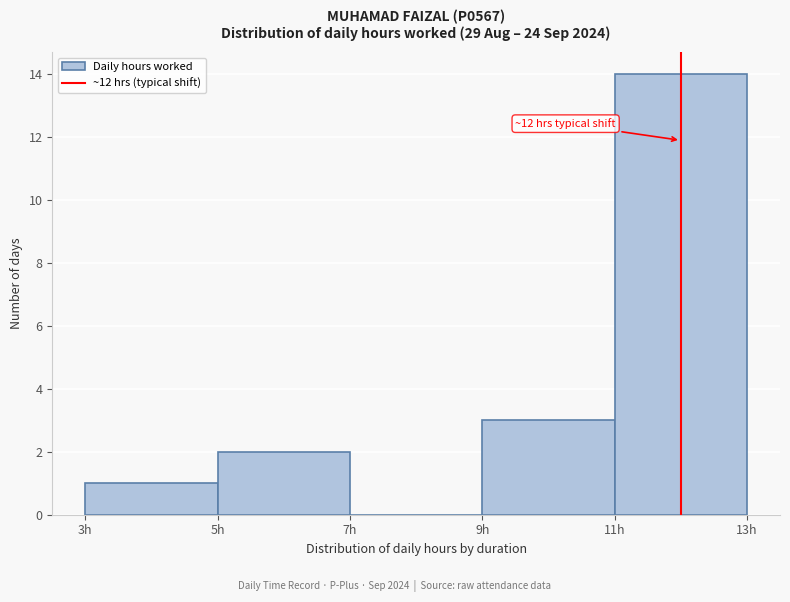

Which range on the x-axis has the tallest bar?

11 to 13